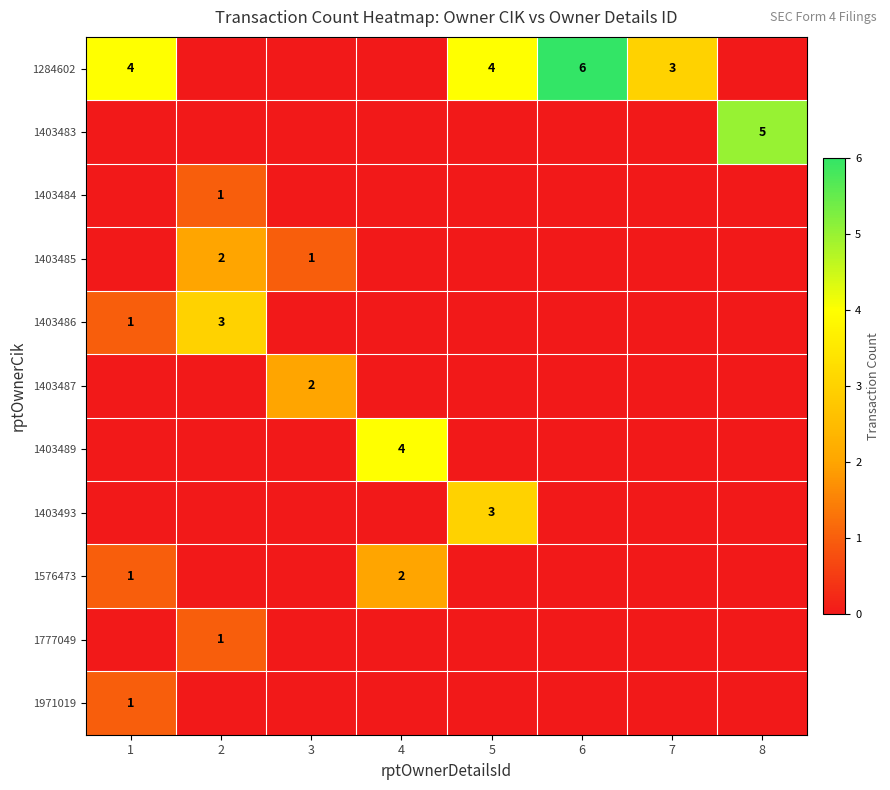

The value of 1971019 at 1 is 1. True or false?

True